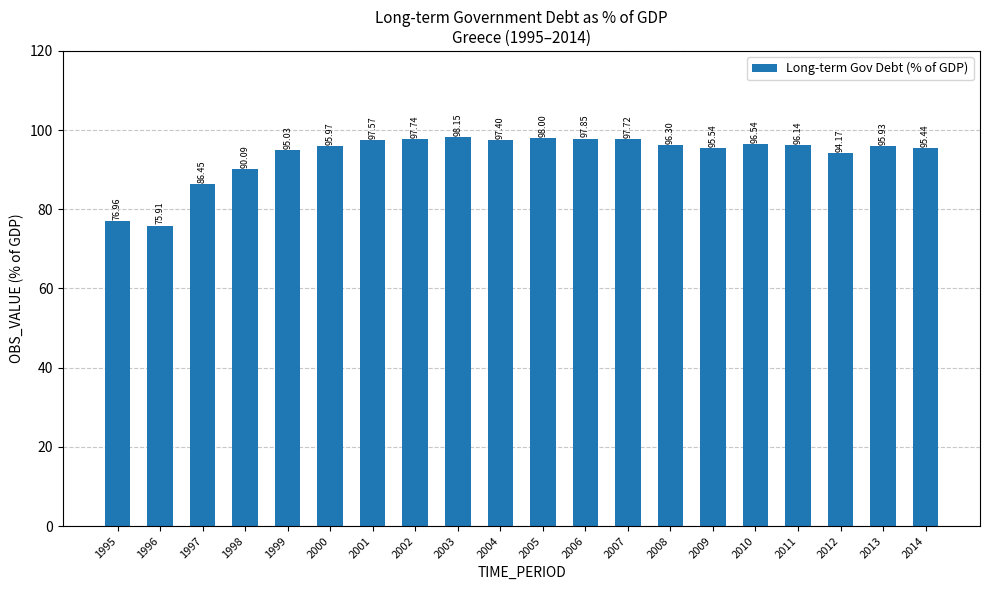

What is the average value?

93.7